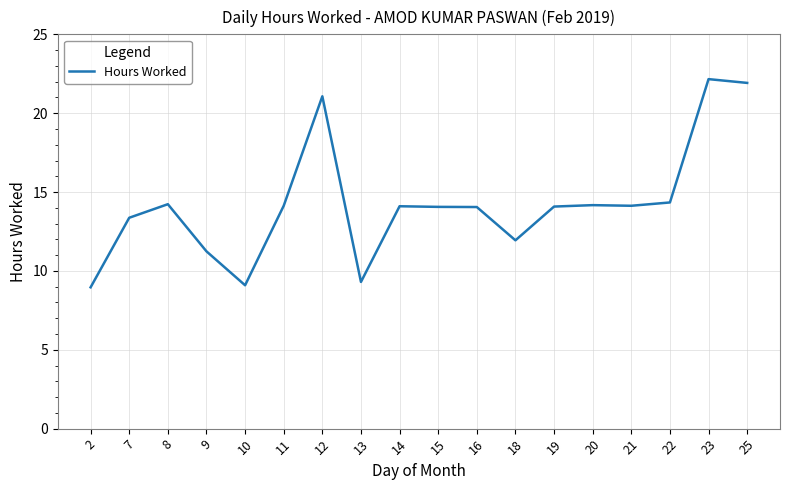

Where is the first local minimum?

10